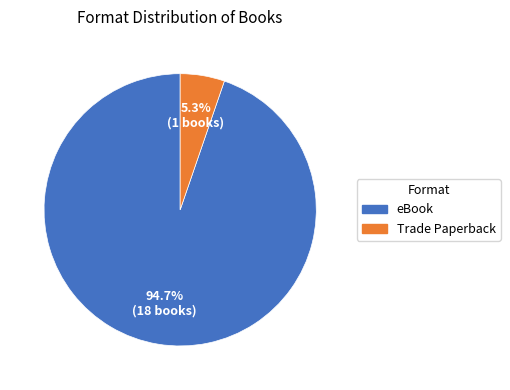

What percentage is the eBook slice, to the nearest percent?

95%